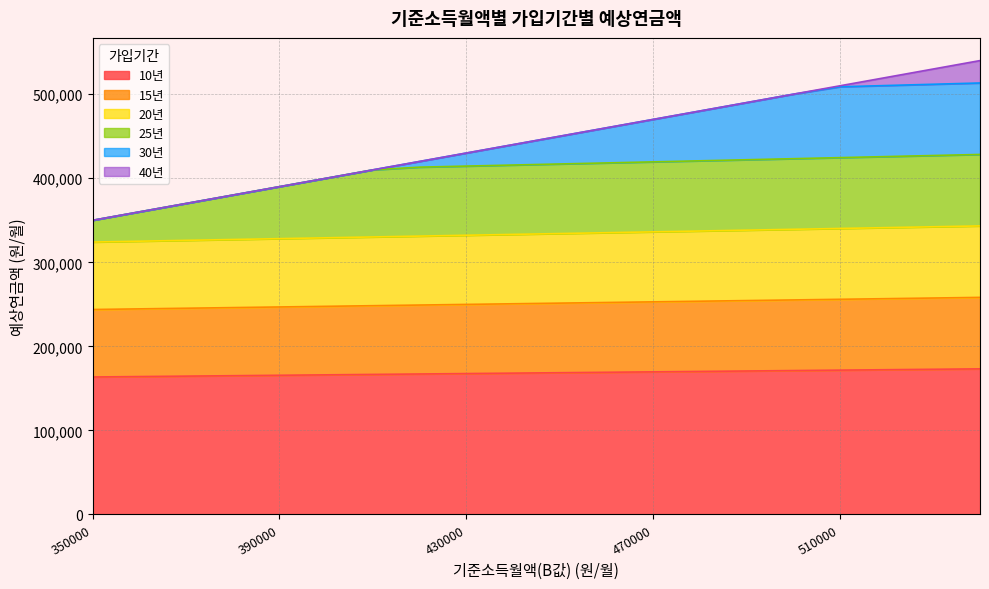

How many categories are shown in the chart?

20